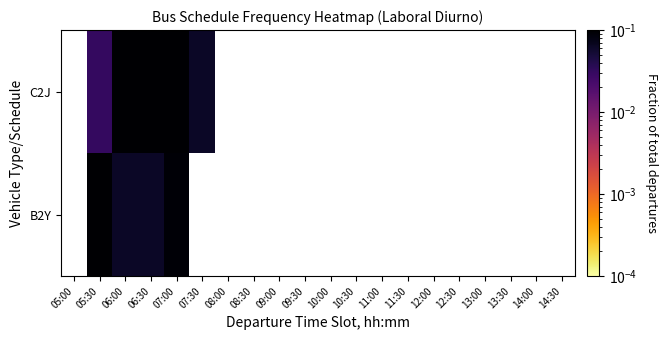

Which category has the lowest value in the C2J series?

05:00